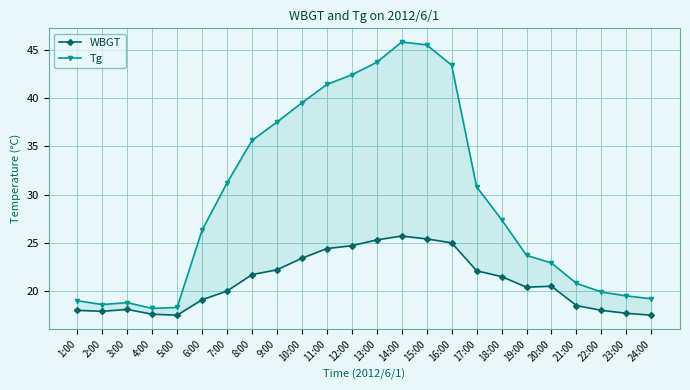

Count the number of data series in this chart.

2